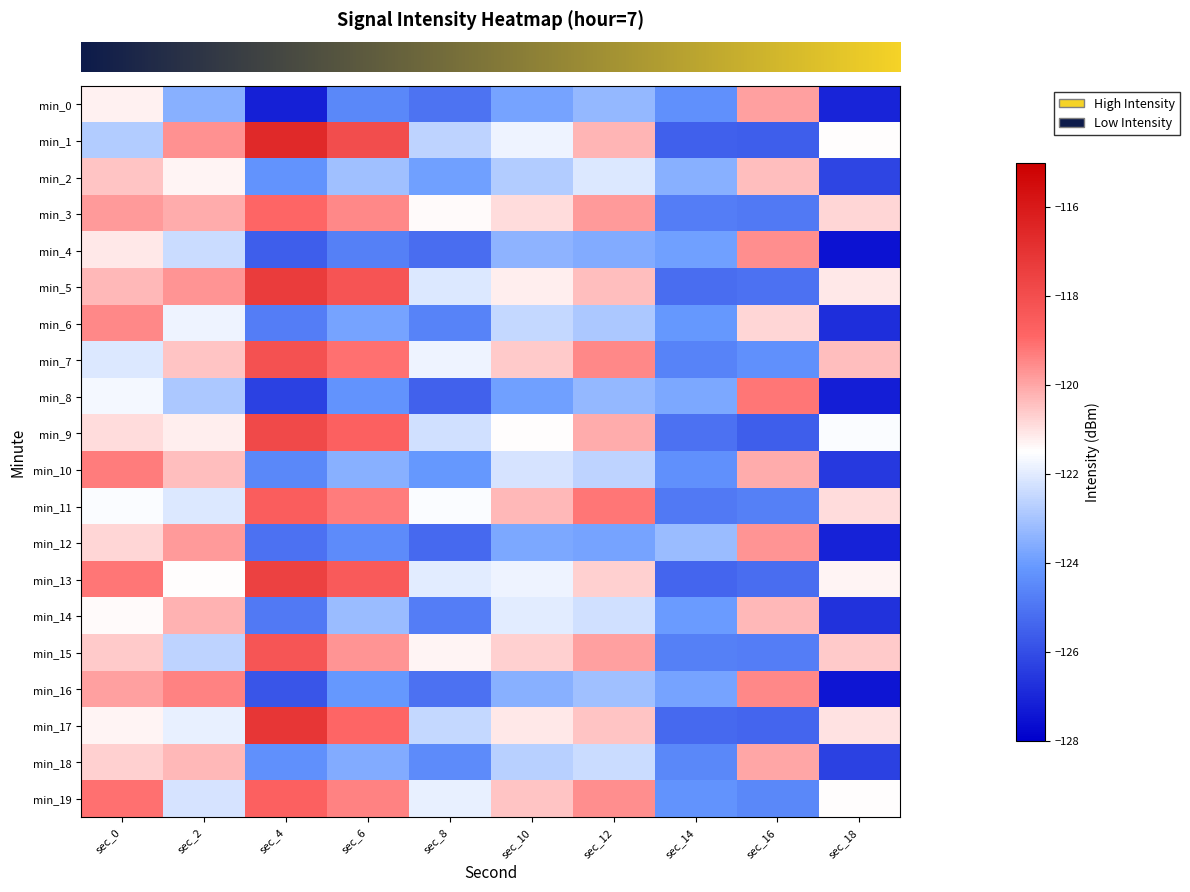

At which category is the sum across all series the highest?

sec_0